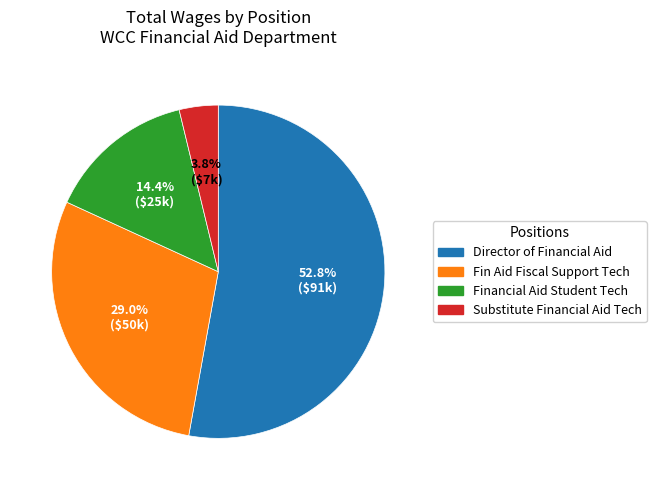

Do Fin Aid Fiscal Support Tech and Director of Financial Aid together represent more than half of the pie?

Yes